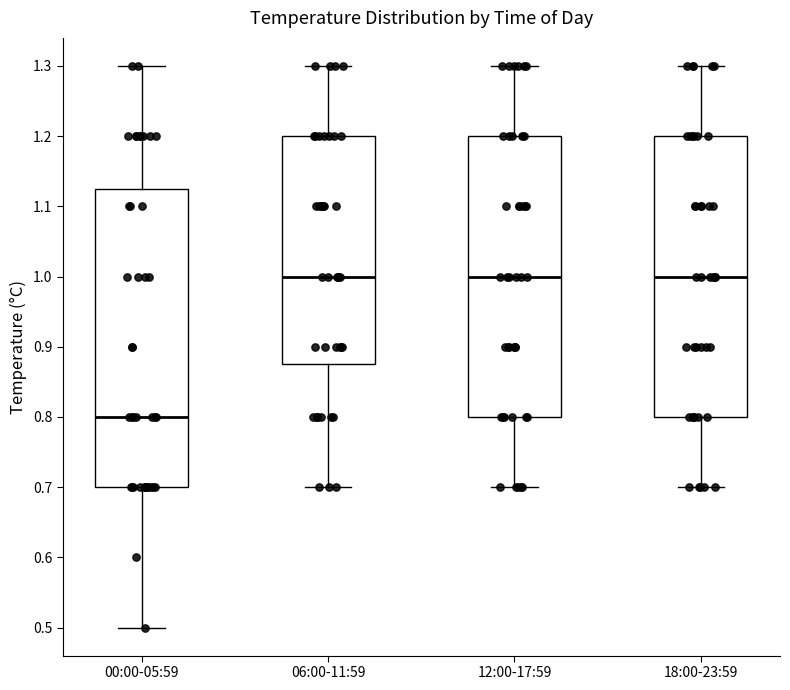

Reading left to right, transcribe this box plot: for each box, give where its median line is, the range the box spans, and where its two whiskers end, as read against the y-axis. The values are not printed on the chart, so give them approximately, as read against the axis.

00:00-05:59: median 0.80, box 0.70 to 1.13, whiskers 0.50 to 1.30
06:00-11:59: median 1.00, box 0.88 to 1.20, whiskers 0.70 to 1.30
12:00-17:59: median 1.00, box 0.80 to 1.20, whiskers 0.70 to 1.30
18:00-23:59: median 1.00, box 0.80 to 1.20, whiskers 0.70 to 1.30